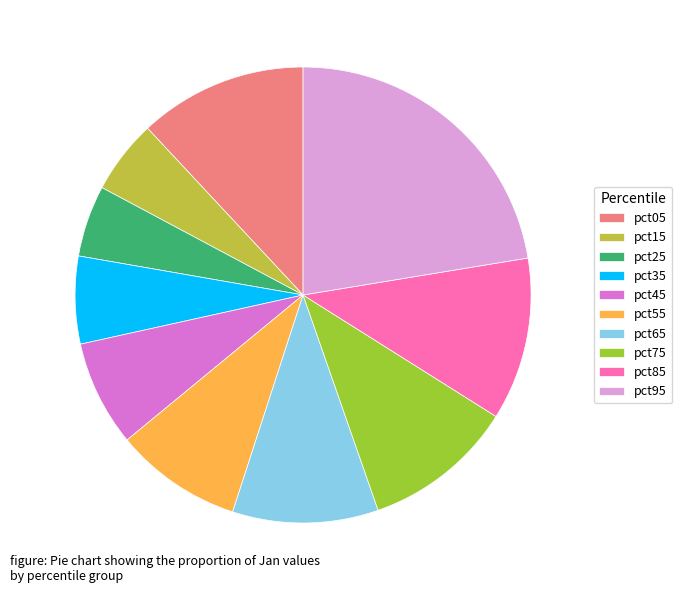

Is pct45 the majority of the pie?

No